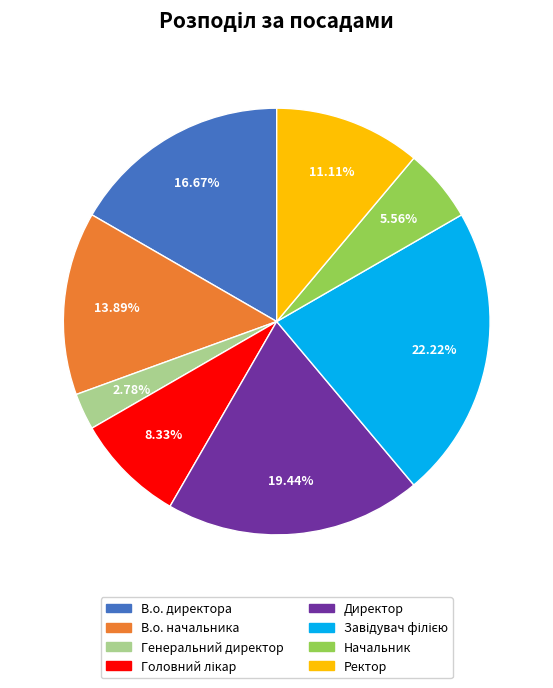

To the nearest percent, what percentage of the pie is Ректор?

11%